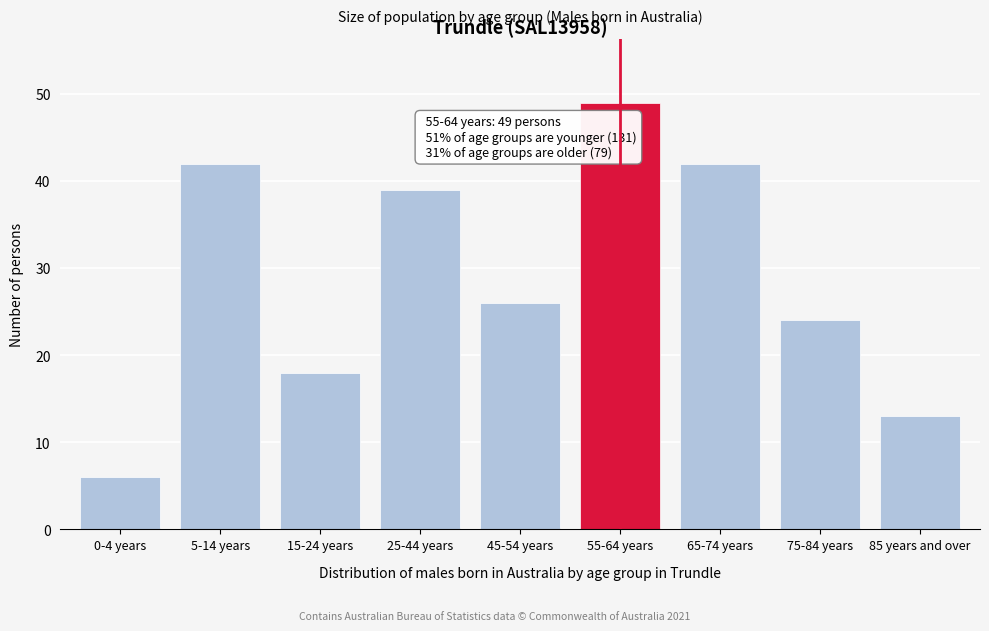

Reading left to right, list all the values displayed in this chart.

6	42	18	39	26	49	42	24	13